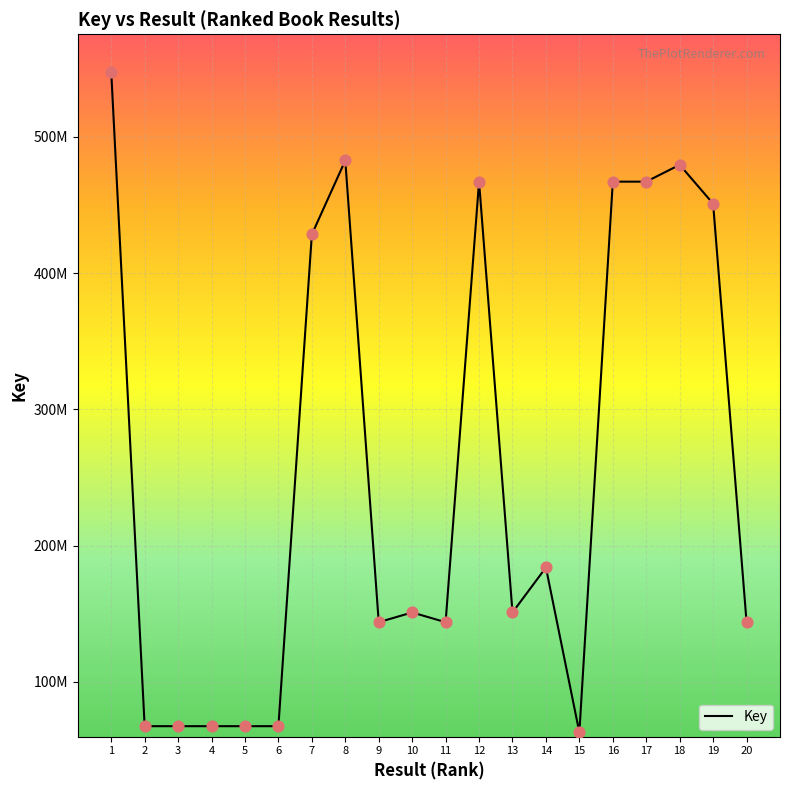

What is the change in value from 5 to 14?

+116444927